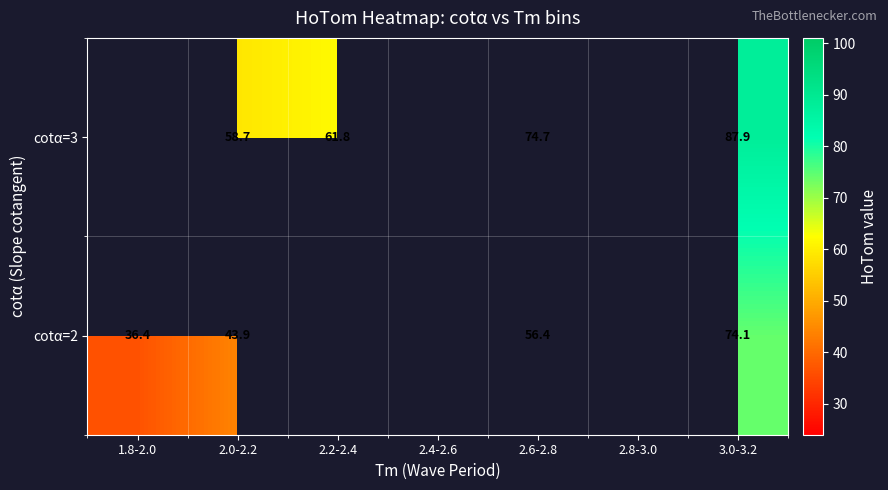

What is the difference between the highest and lowest values at 2.6-2.8?

18.3